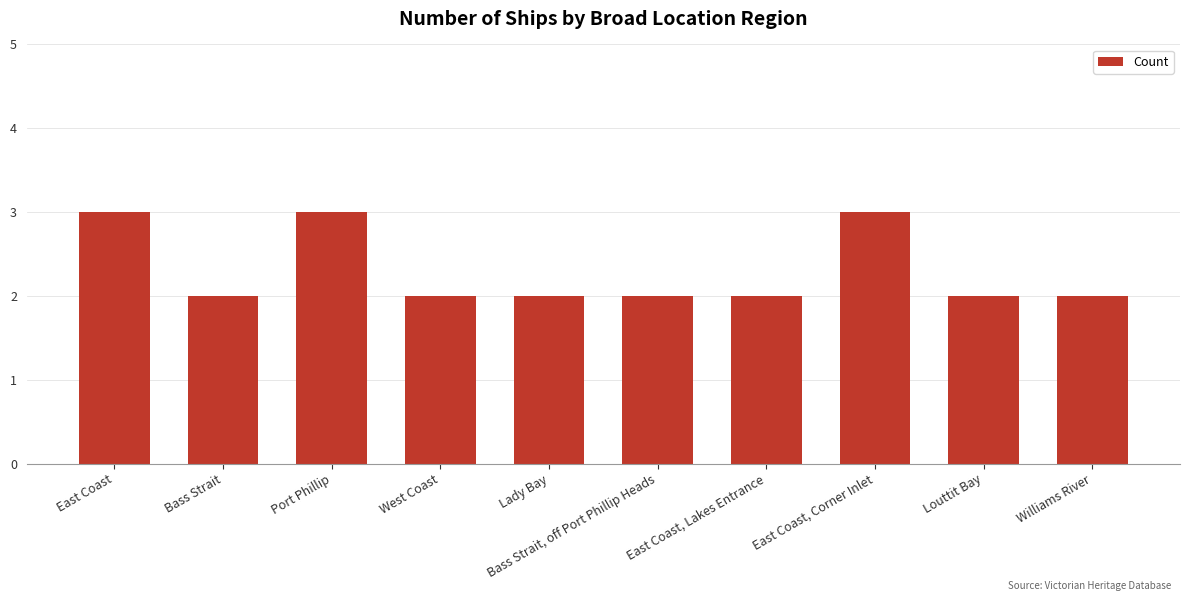

Is it true that the value at Louttit Bay is 3?

False